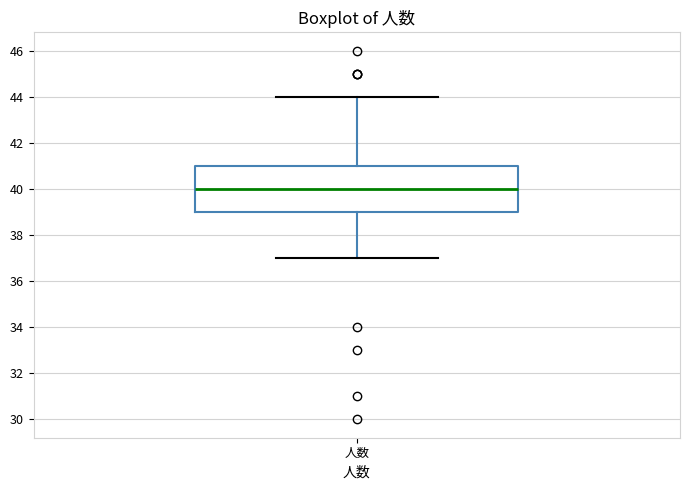

Where does the lower whisker of the box for 人数 end on the y-axis? The values are not printed on the chart, so give them approximately, as read against the axis.

37